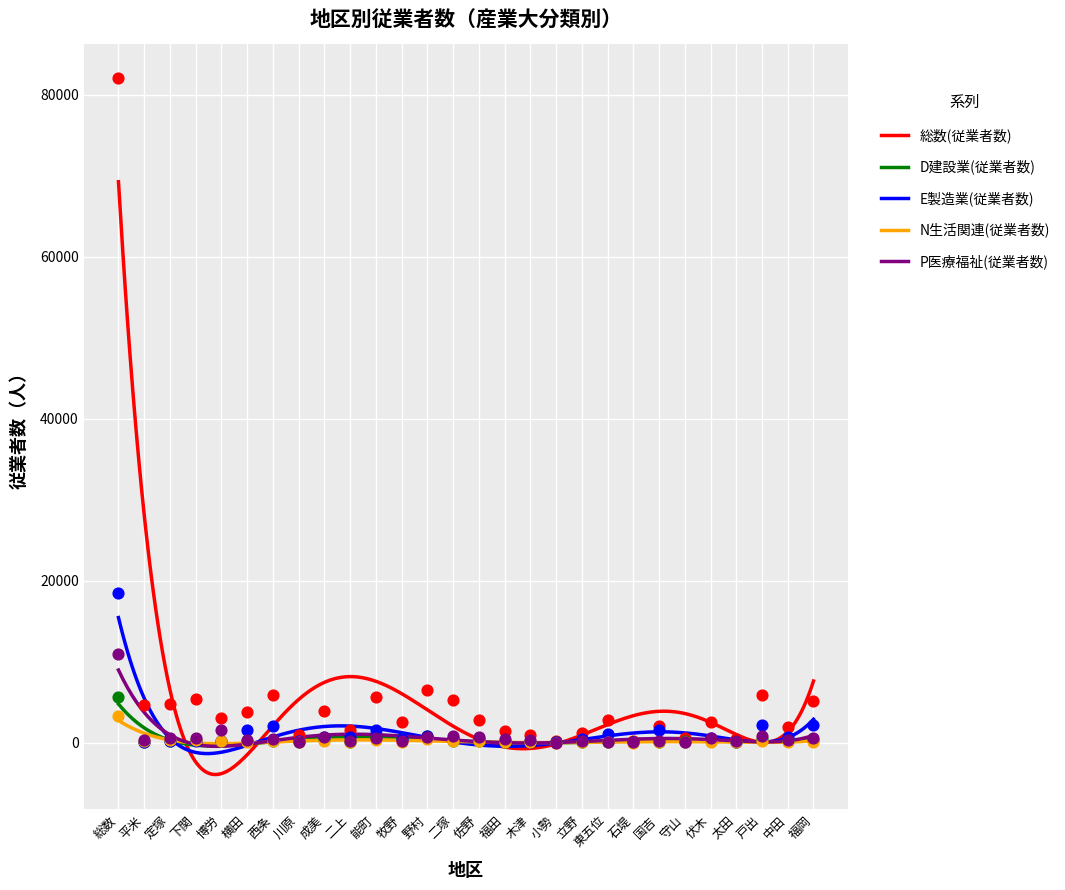

What are all the series names shown in the legend?

総数(従業者数), D建設業(従業者数), E製造業(従業者数), N生活関連(従業者数), P医療福祉(従業者数)